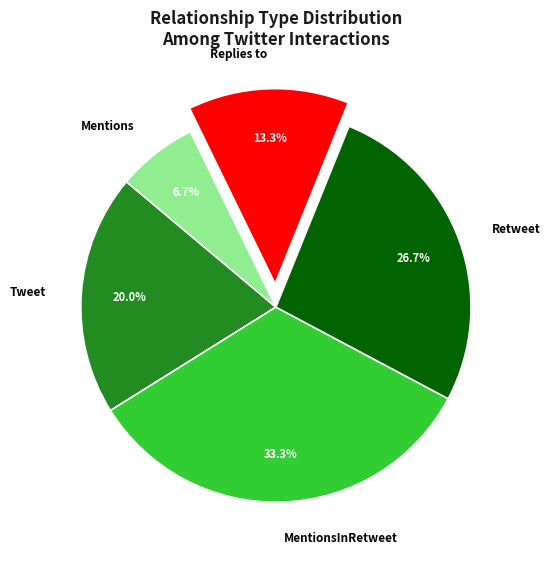

Which category has the biggest portion of the pie?

MentionsInRetweet